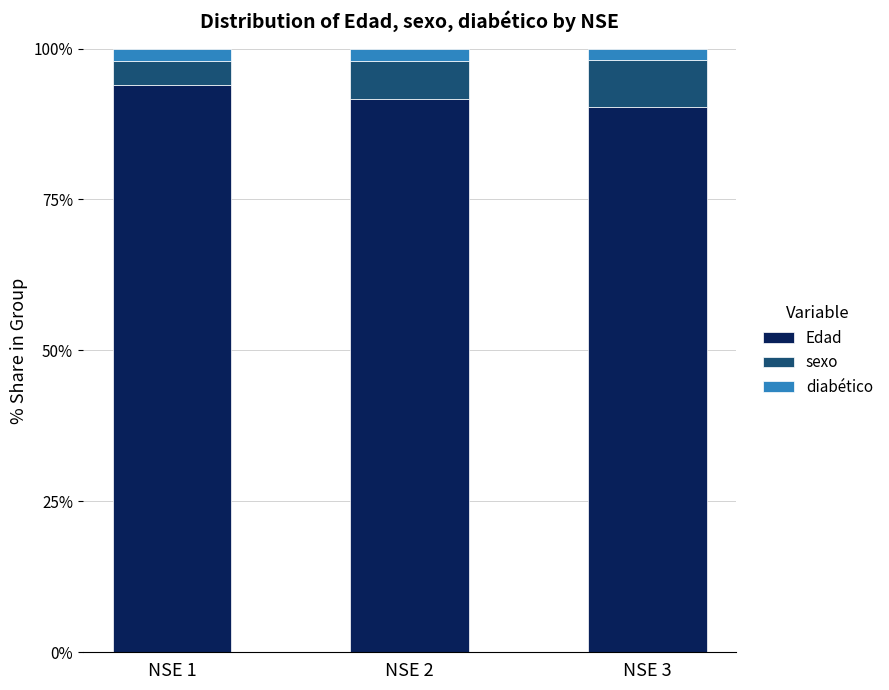

What are all the series names shown in the legend?

Edad, sexo, diabético